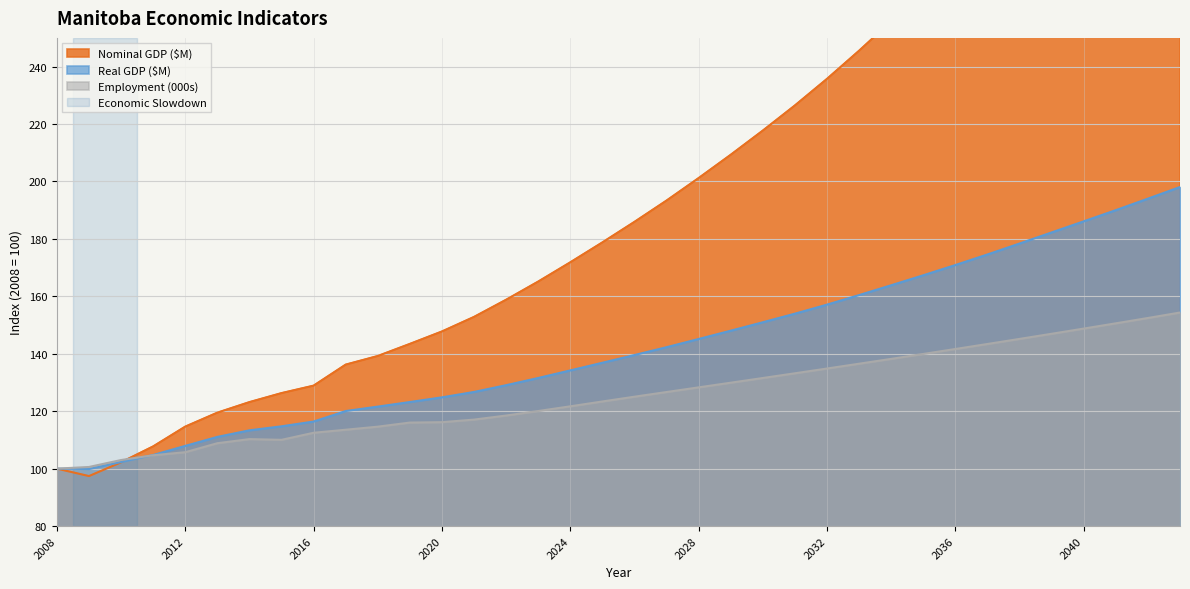

Which category has the highest value across all series?

2043